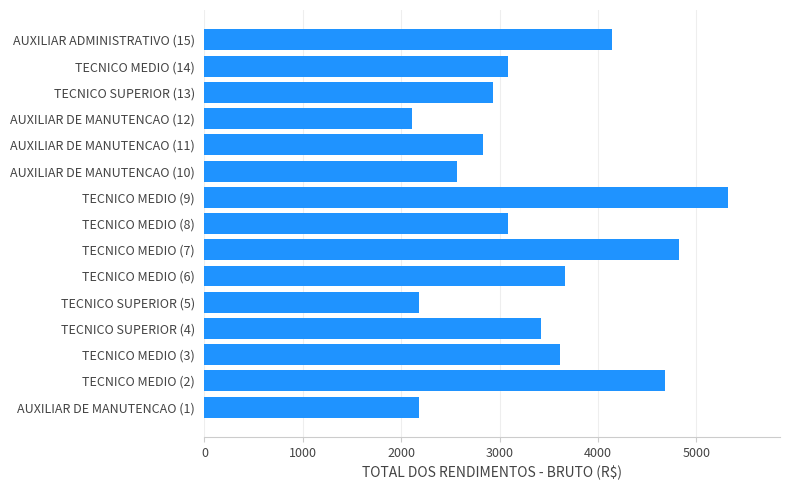

What is the sum of all values?

50631.2